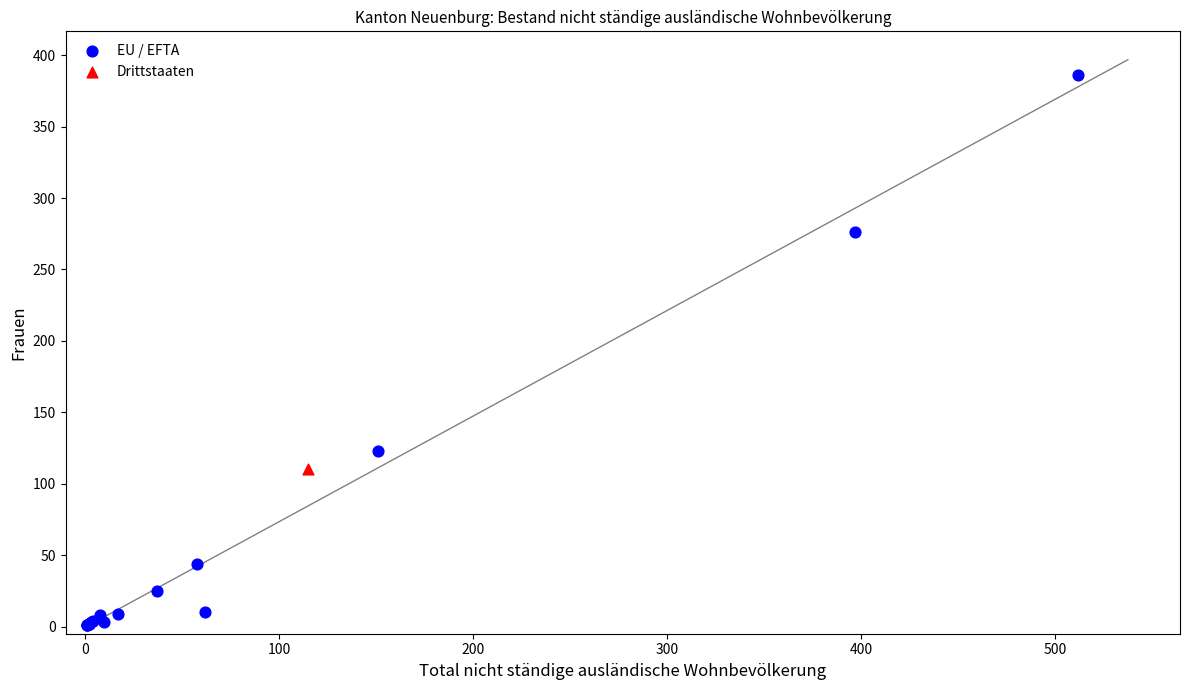

What are all the series names shown in the legend?

EU / EFTA, Drittstaaten